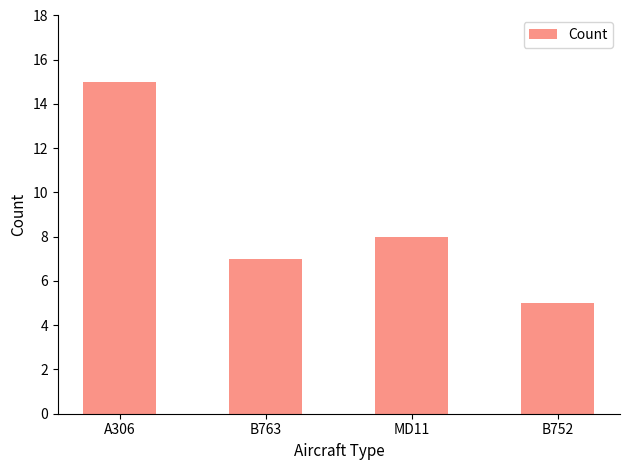

At which label is the value closest to 10?

MD11